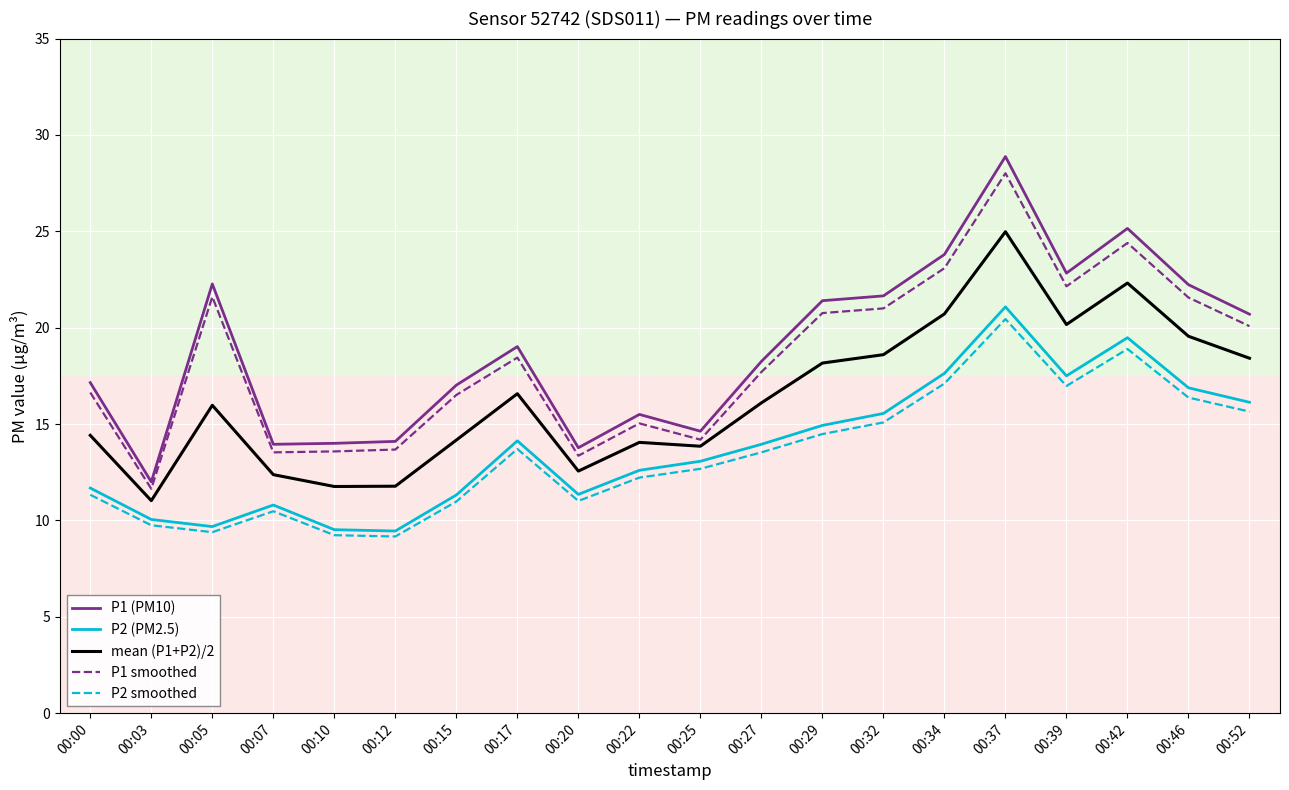

True or false: P2 smoothed and mean (P1+P2)/2 cross at least once.

False